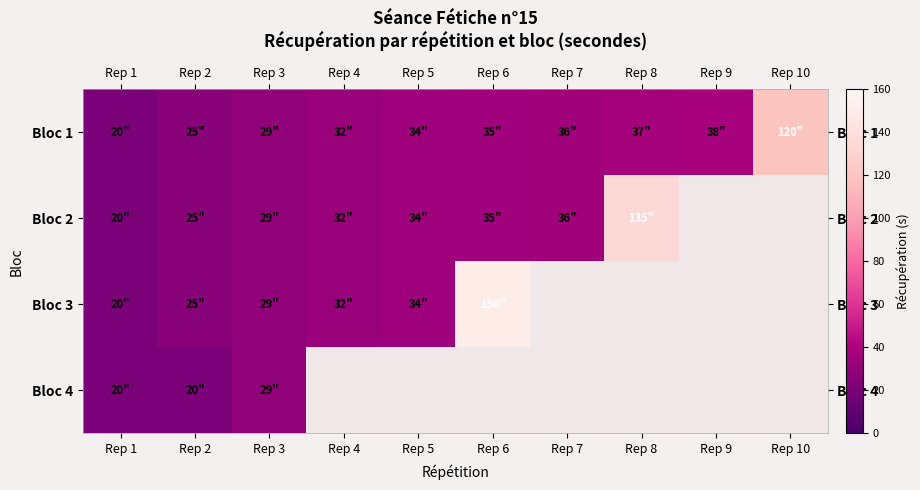

Between Rep 6 and Rep 10, which series saw the biggest shift?

Bloc 1